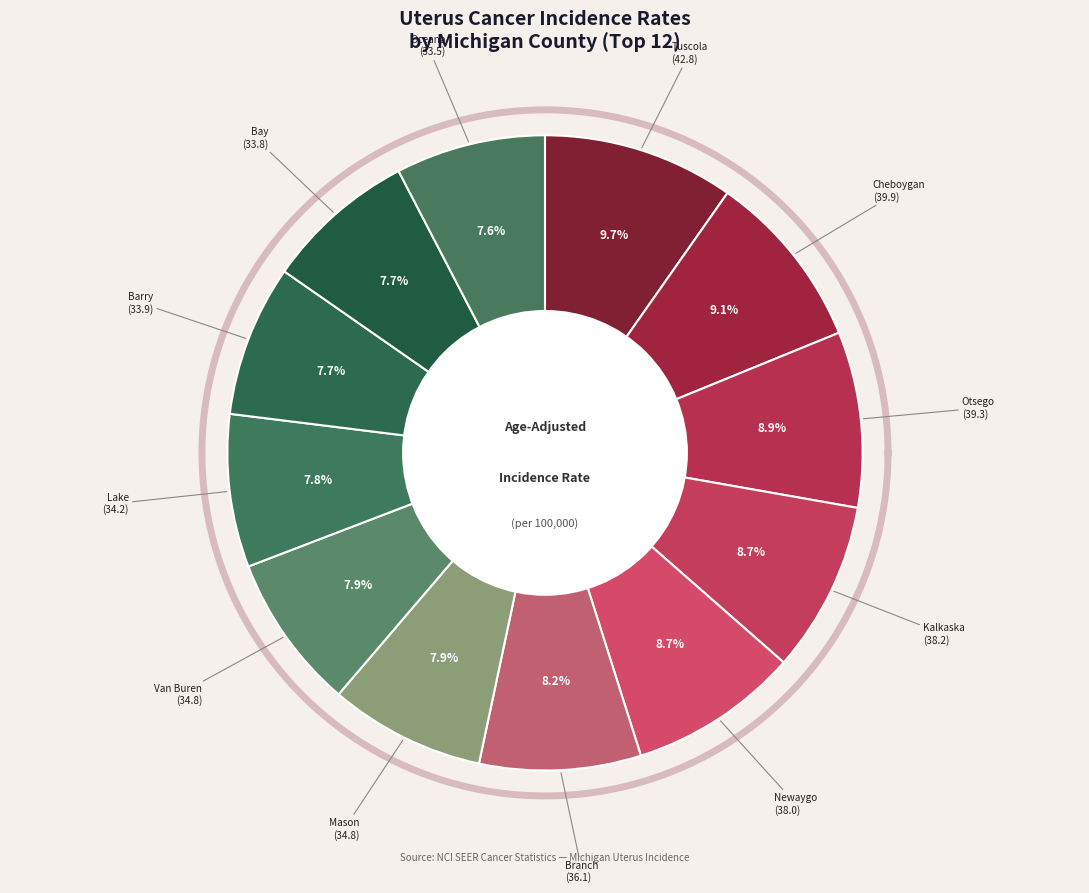

Does any single category account for the majority?

No